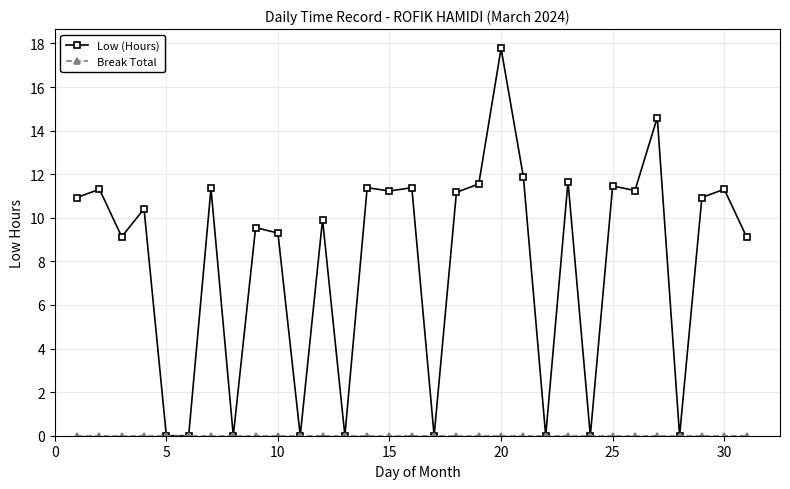

What is the maximum value for Low (Hours)?

17.8